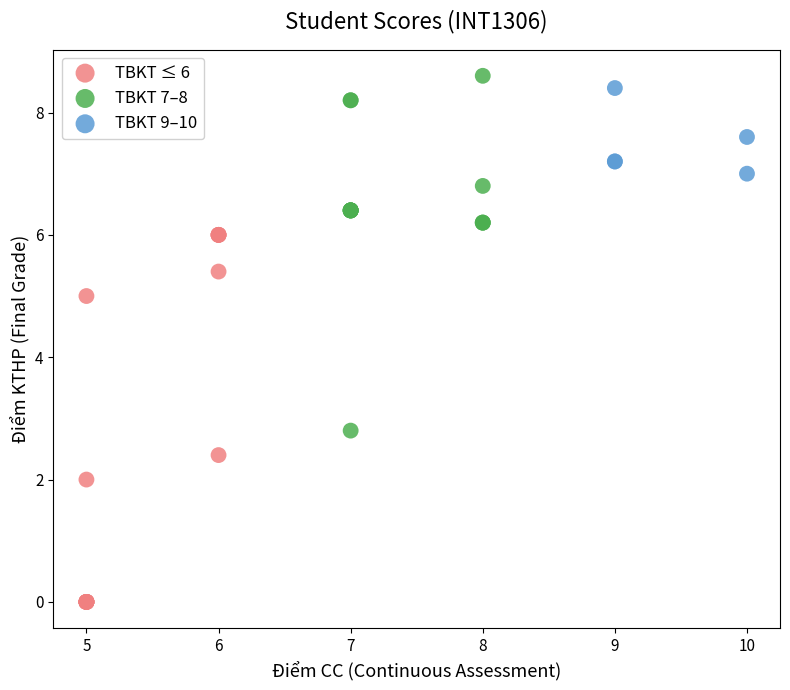

Which series contains the lowest Y value?

TBKT ≤ 6